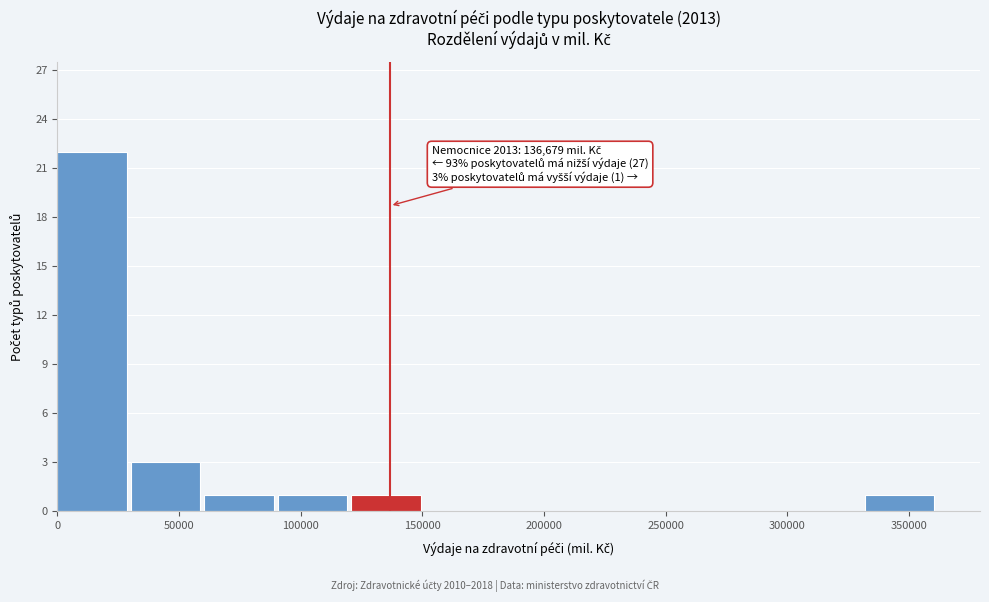

Over which range of the x-axis is the bar tallest?

0 to 30000